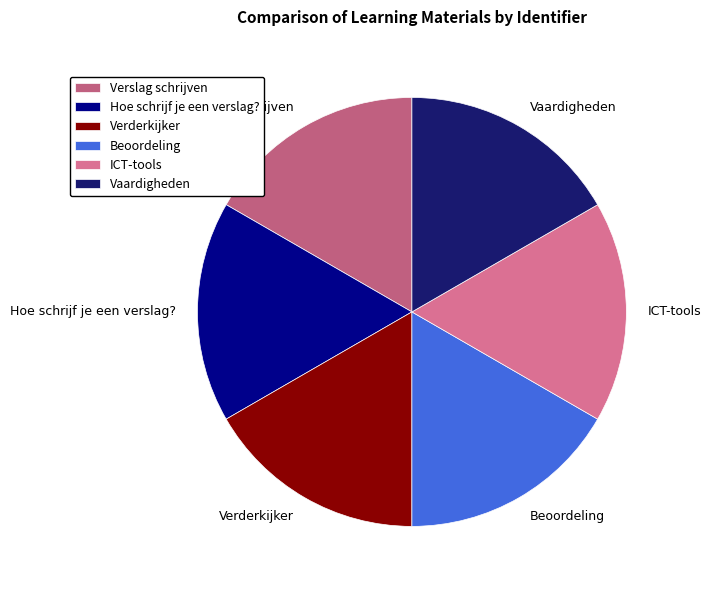

Do Beoordeling and Verderkijker together represent more than half of the pie?

No